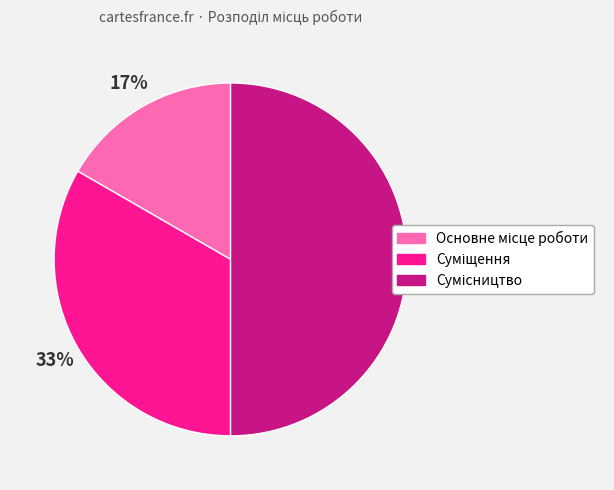

To the nearest percent, what is the difference between the largest and smallest slice percentages?

33%